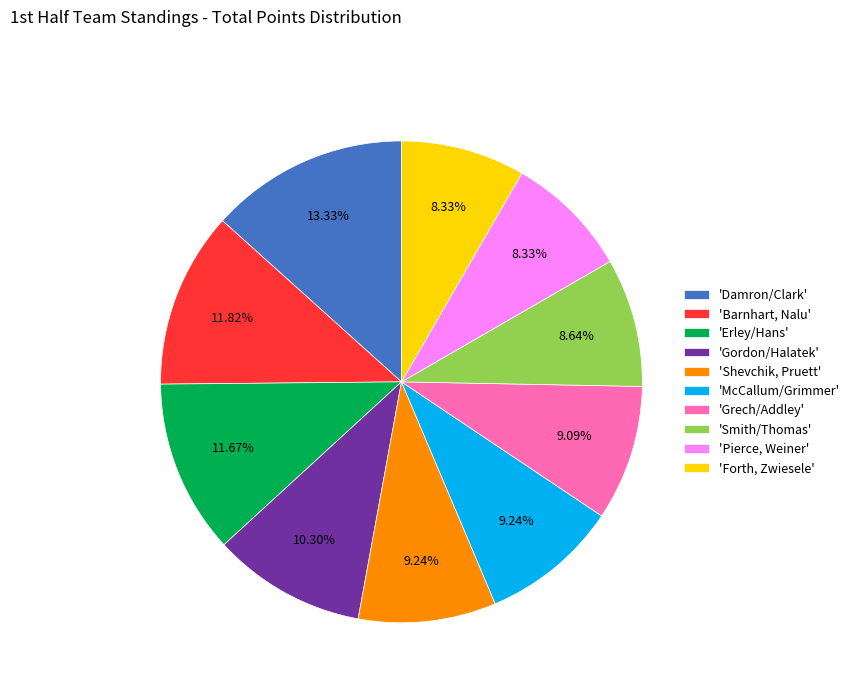

What is the largest slice in the pie chart?

'Damron/Clark'